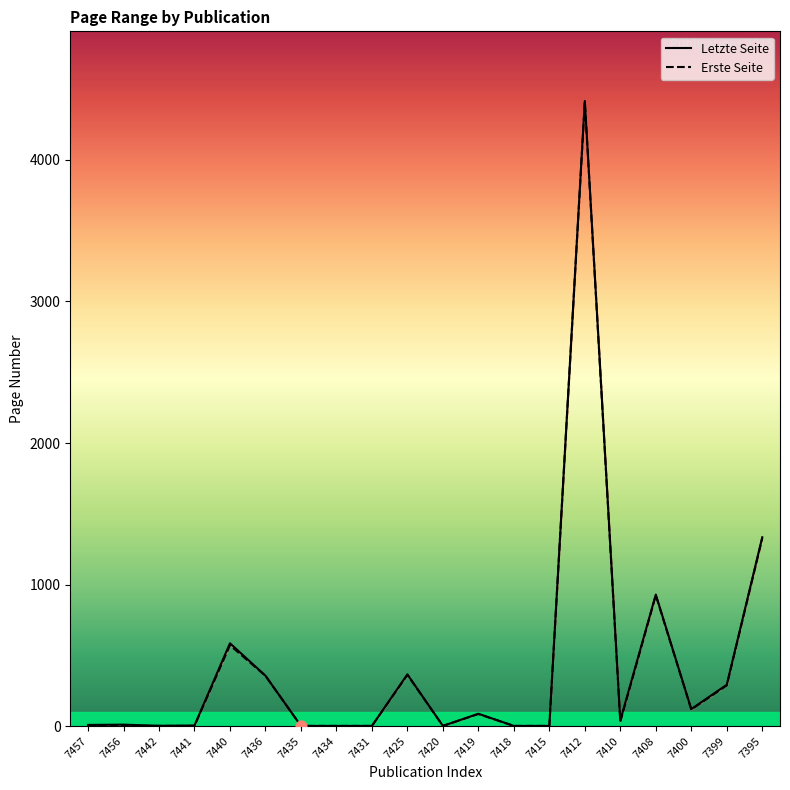

Which series has the largest total across all categories?

Letzte Seite